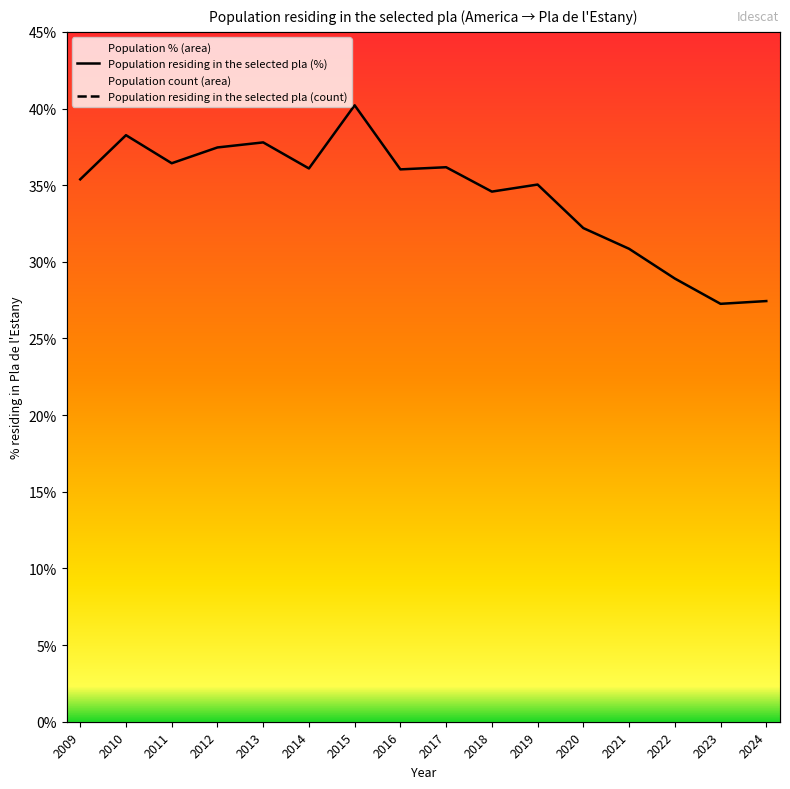

How many lines are shown in the chart?

2